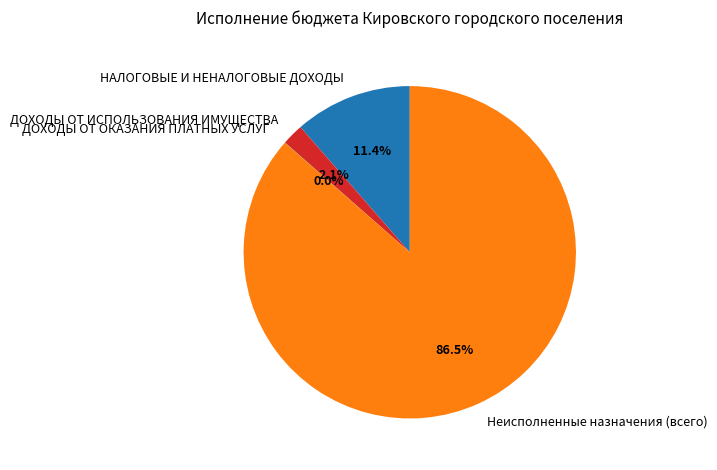

What is the largest slice in the pie chart?

Неисполненные назначения (всего)